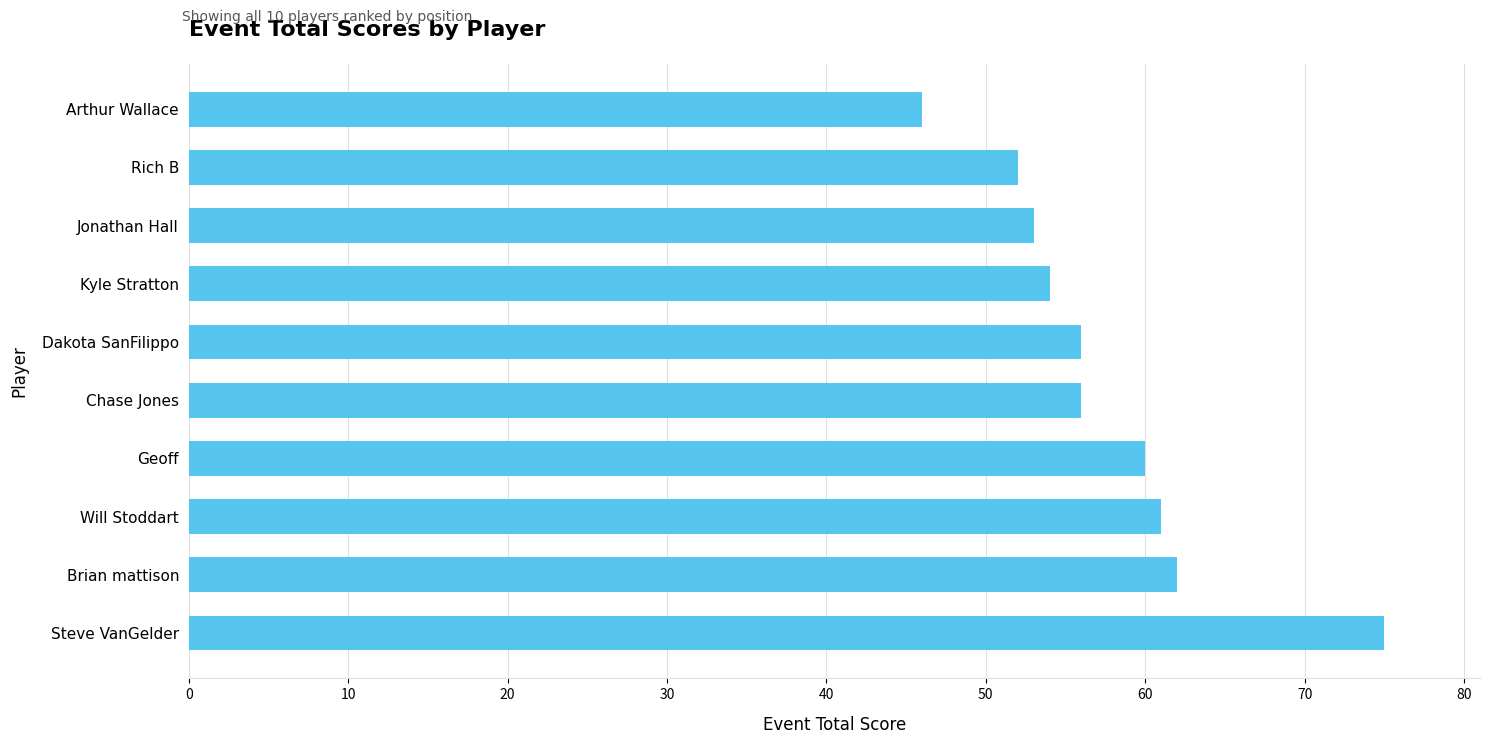

Count the number of data series in this chart.

1